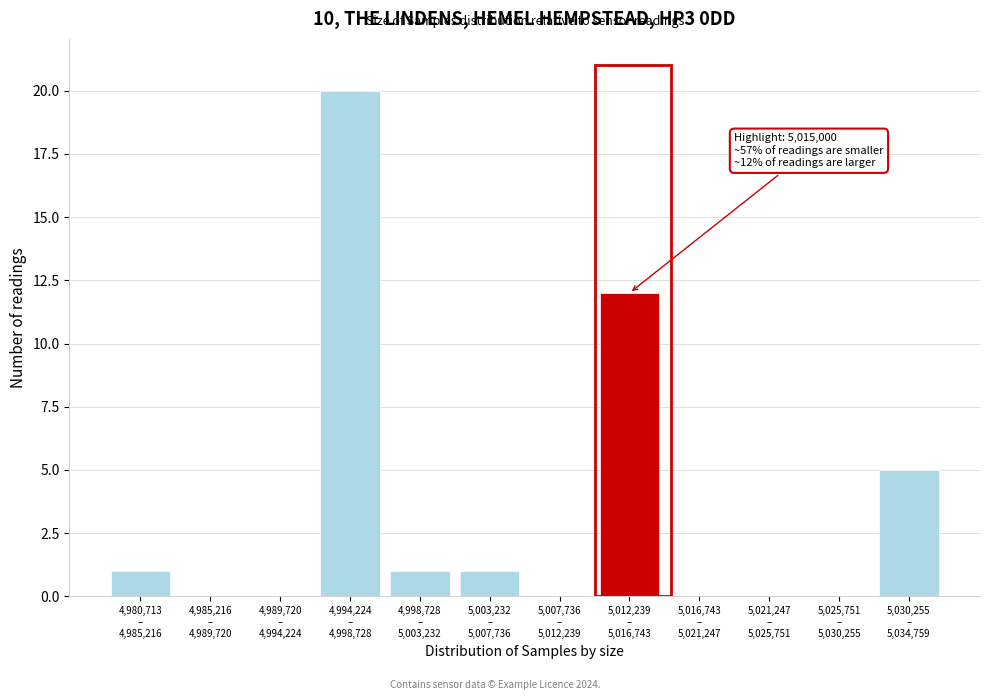

What is the sum of all values?

40